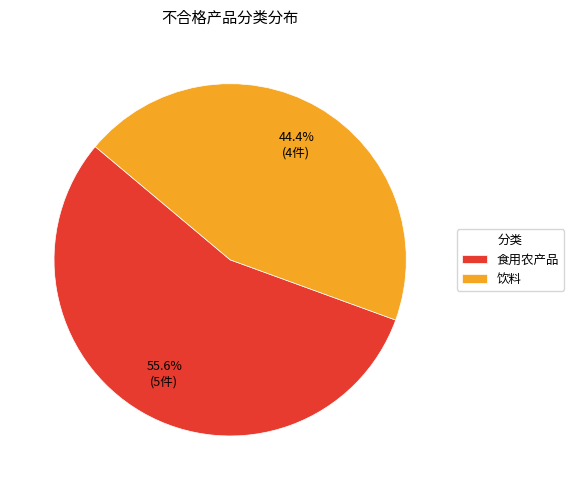

Approximately how many times larger is the value at 饮料 compared to 食用农产品?

0.8